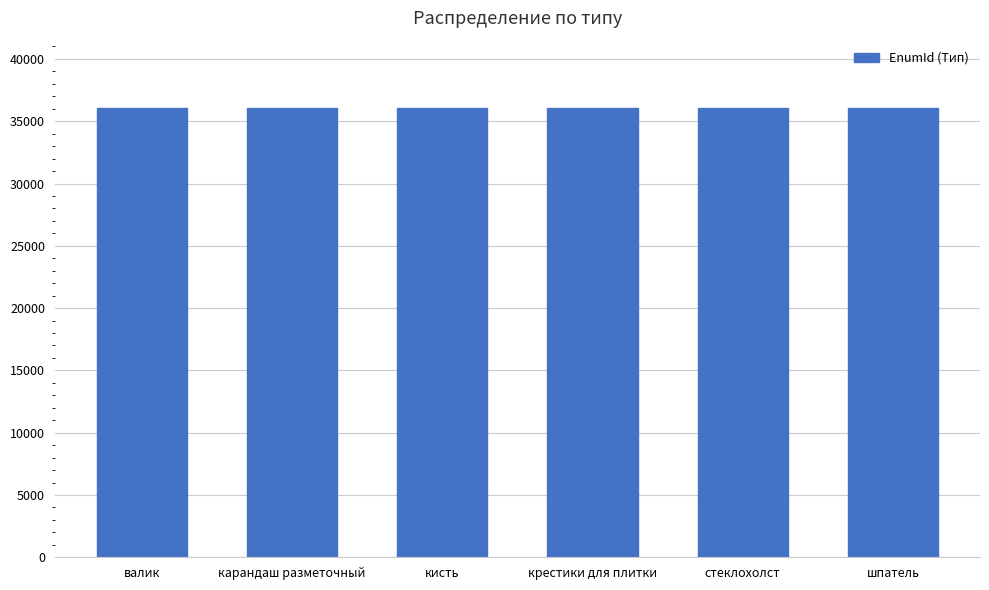

Approximately how many times larger is the value at валик compared to стеклохолст?

1.0